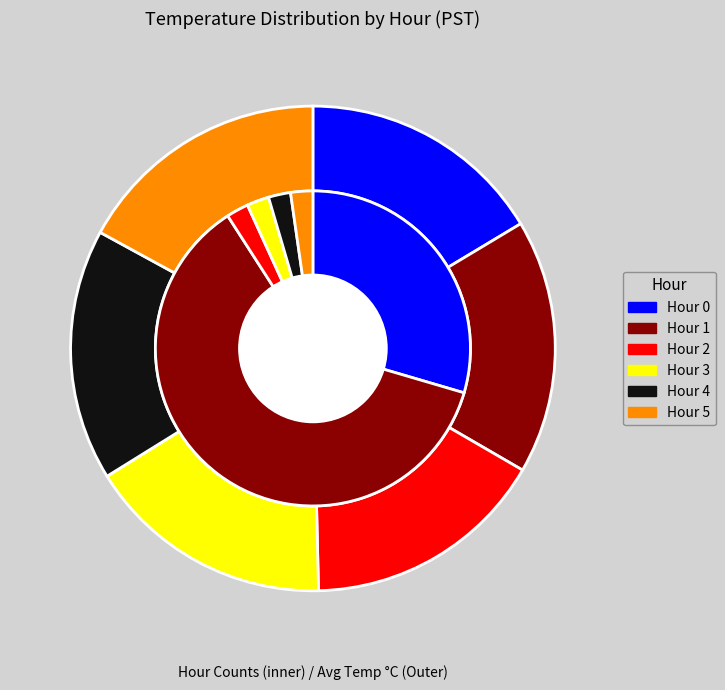

Does Hour 1 account for over 50% of the chart?

No